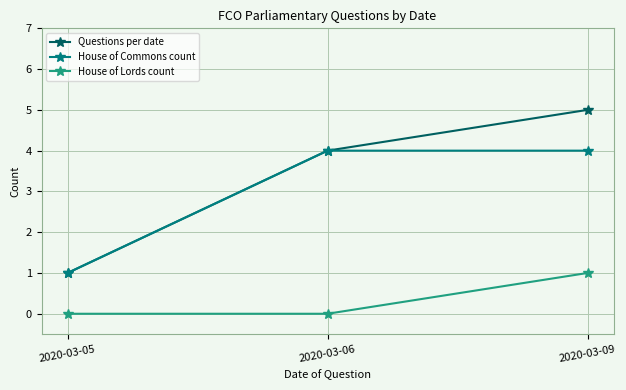

What is the highest value of the House of Commons count series?

4